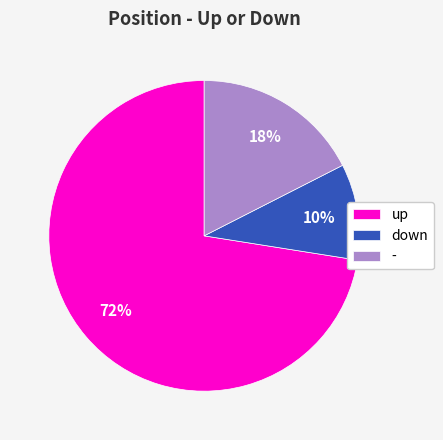

To the nearest percent, what is the combined percentage of up and -?

90%